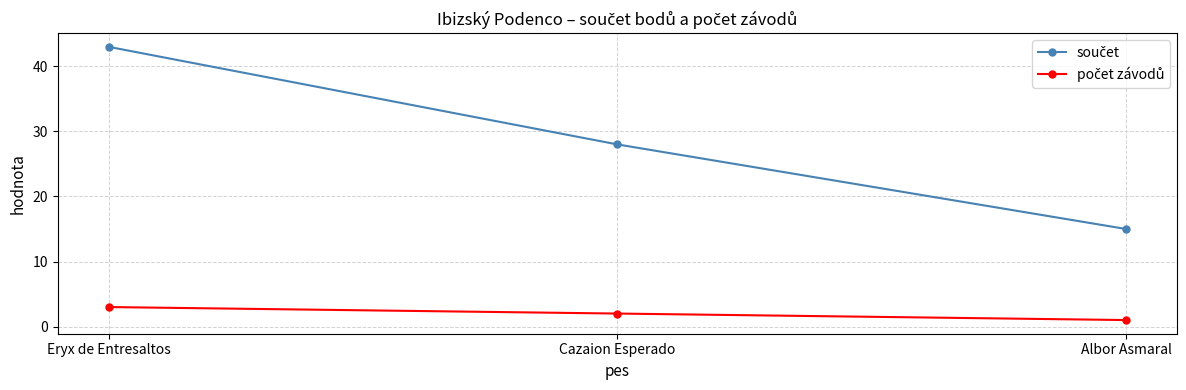

What is the difference between the highest and lowest values at Albor Asmaral?

14